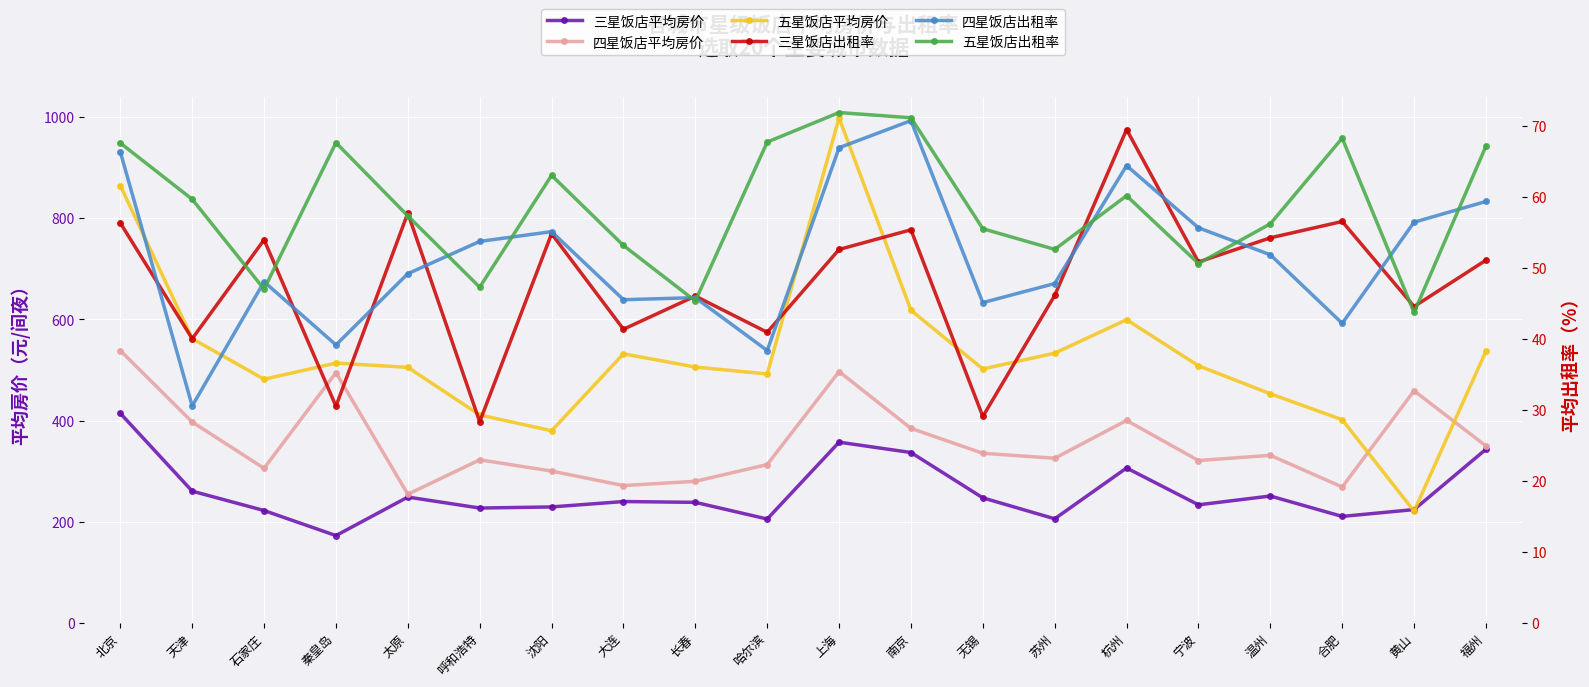

What is the difference between the 三星饭店出租率 values at 温州 and 长春?

8.2